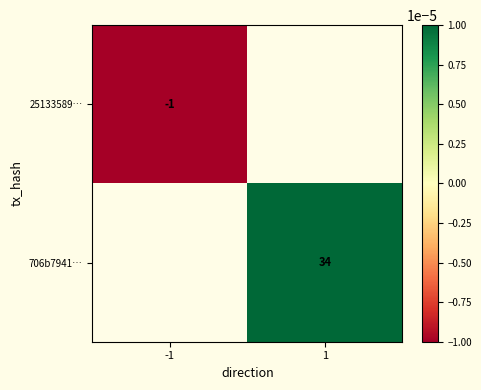

What is the smallest value displayed?

-1.0